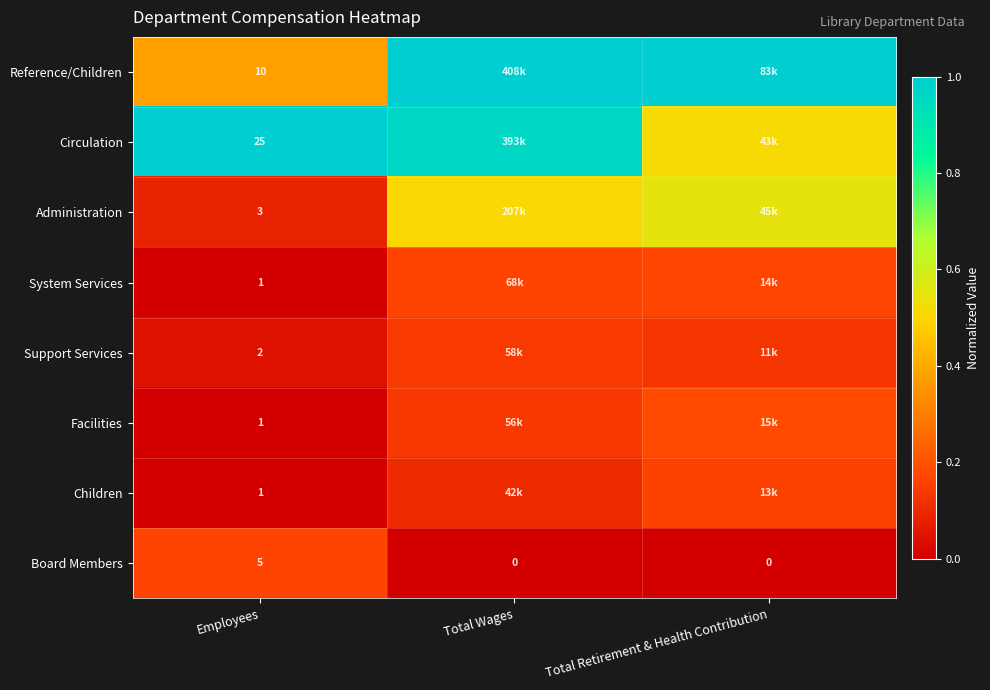

Where is Board Members nearest to the value 0?

Total Wages